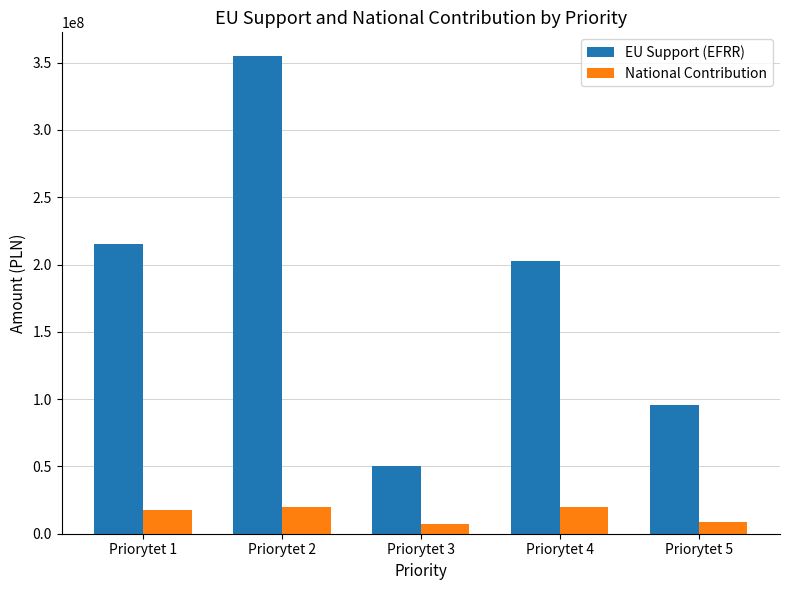

What is the difference between the highest and lowest values at Priorytet 4?

183294118.0